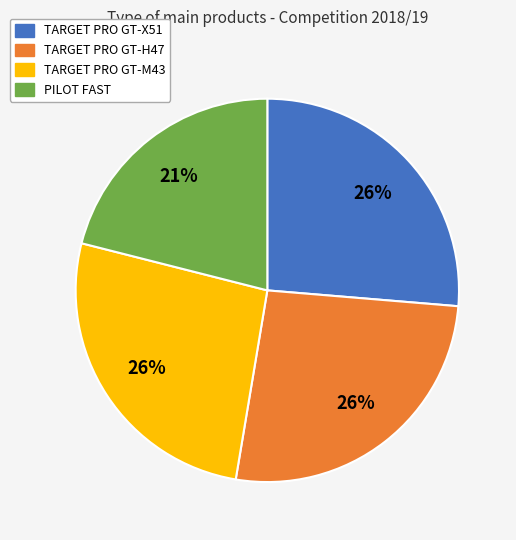

Is there a majority slice in this chart?

No